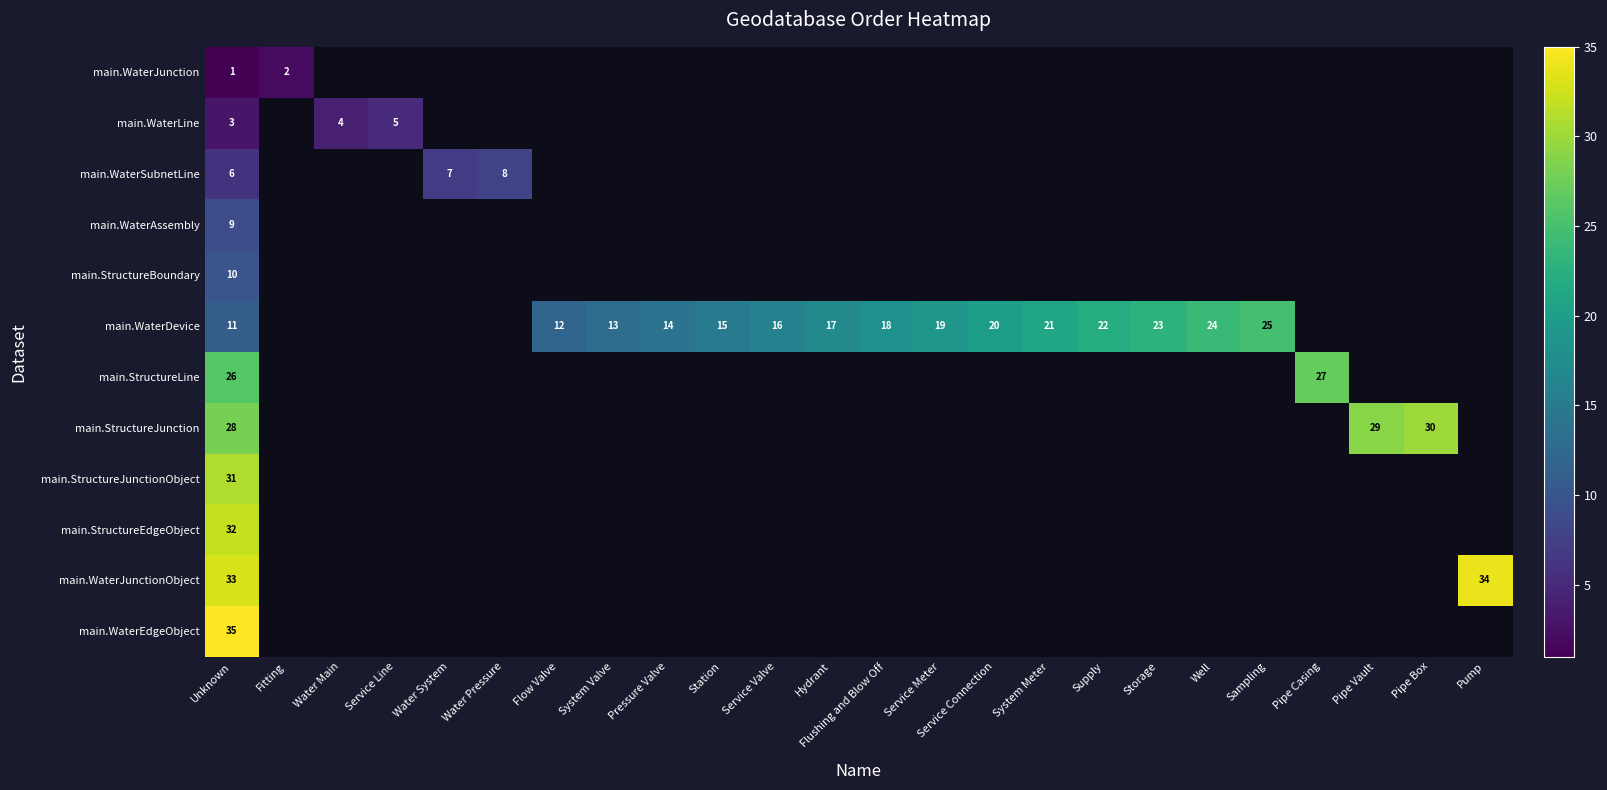

The main.StructureJunction series shows 48 at Unknown. True or false?

False